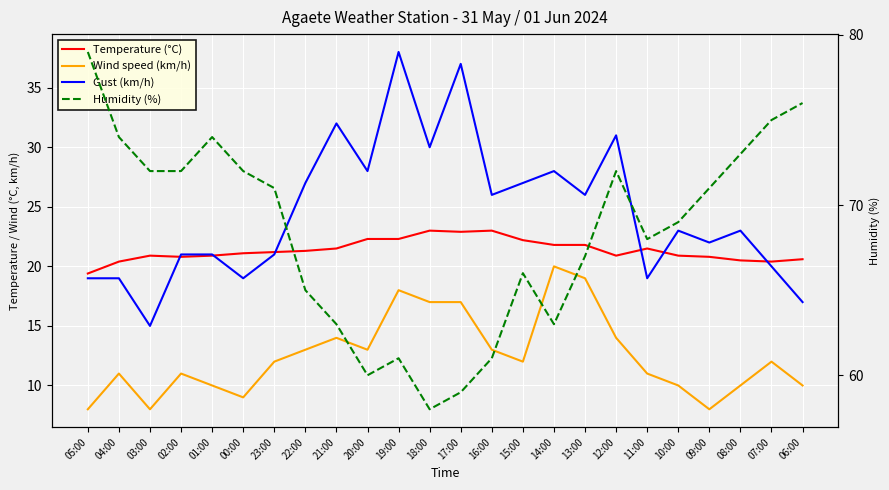

What is the sum of the Gust (km/h) values at 20:00 and 06:00?

45.0